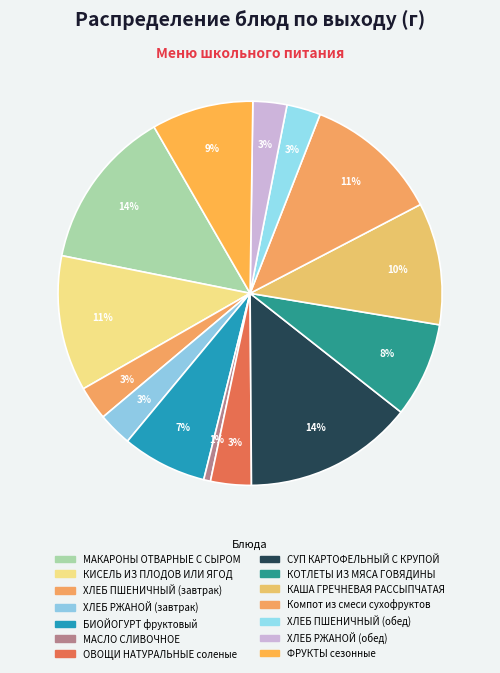

Is it true that КОТЛЕТЫ ИЗ МЯСА ГОВЯДИНЫ is 8% of the pie?

True